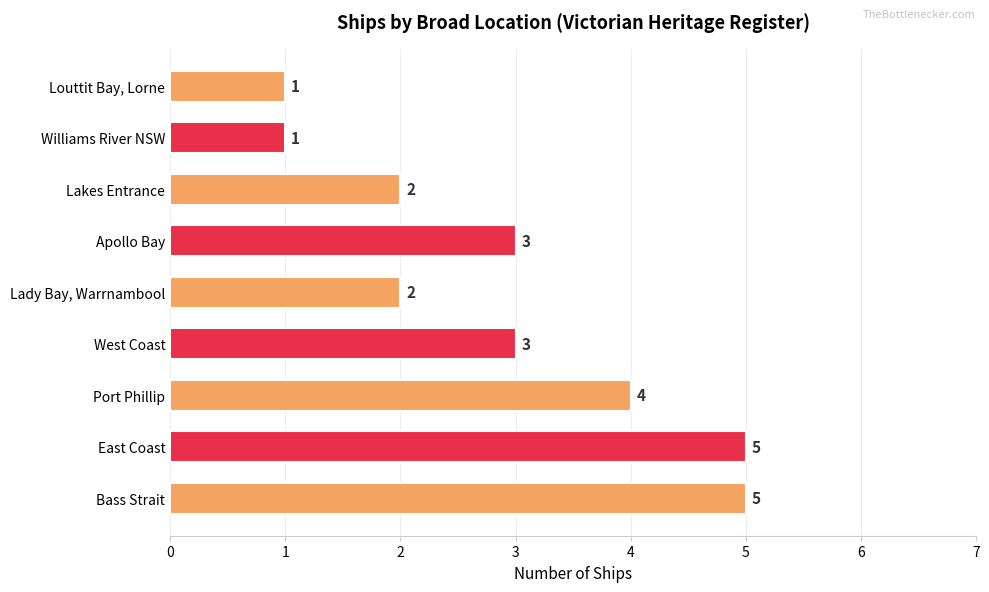

Is it true that the value at Port Phillip is 4?

False